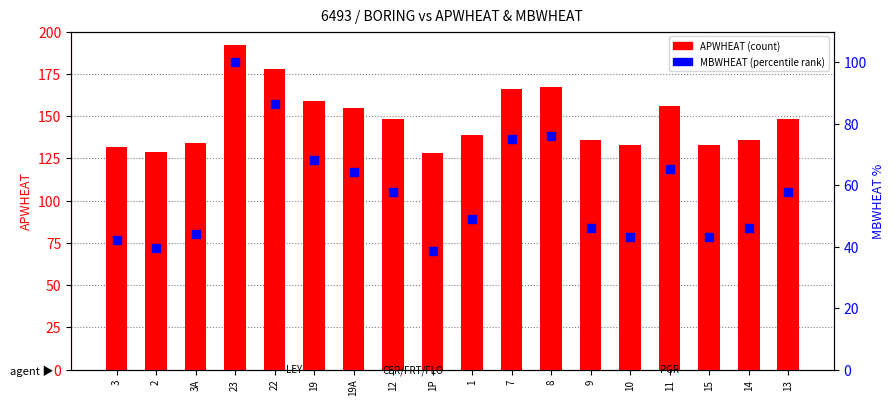

At which category is the sum across all series the highest?

23